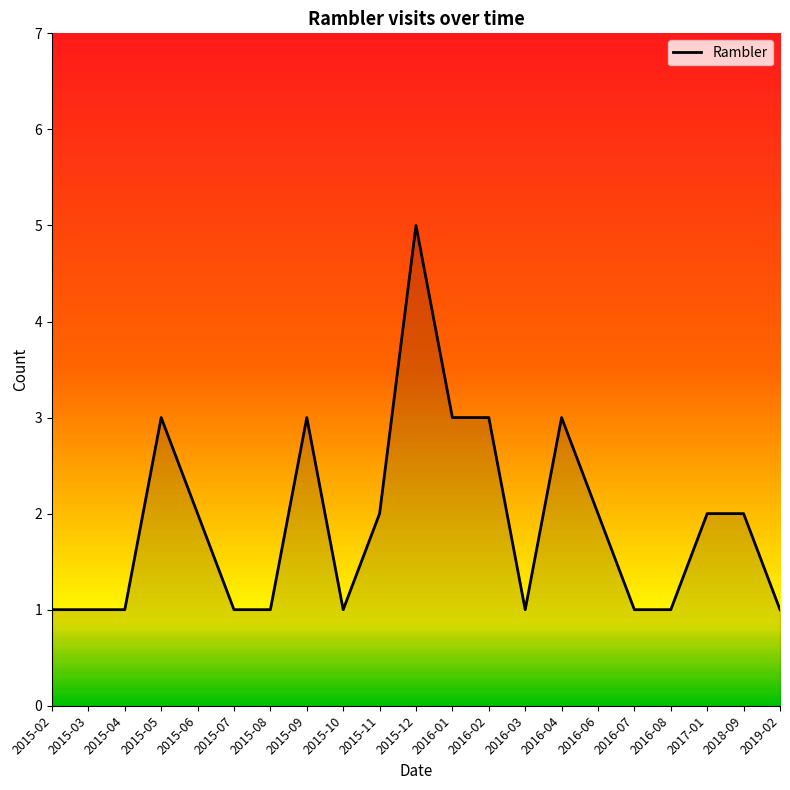

What is the approximate value at 2017-01?

2